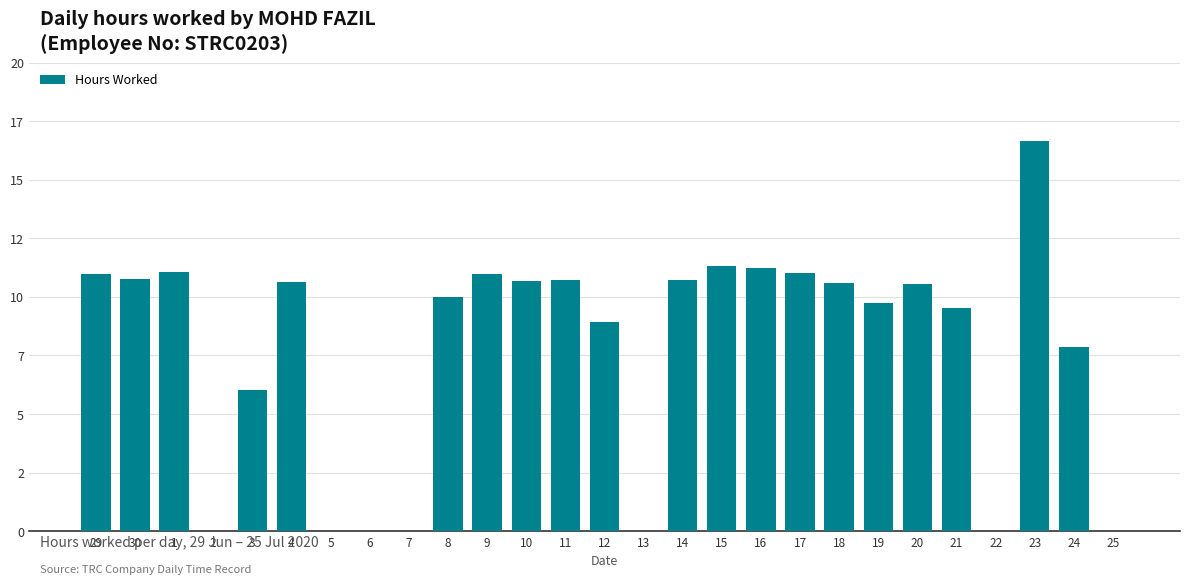

Where does the data first go above 10?

29